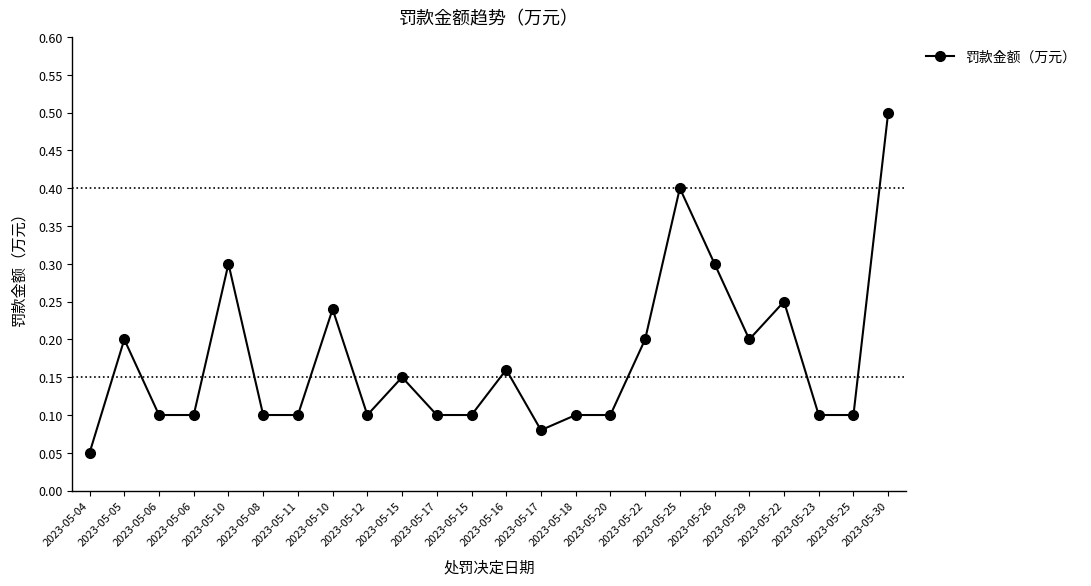

What value does the data have at 2023-05-26?

0.3